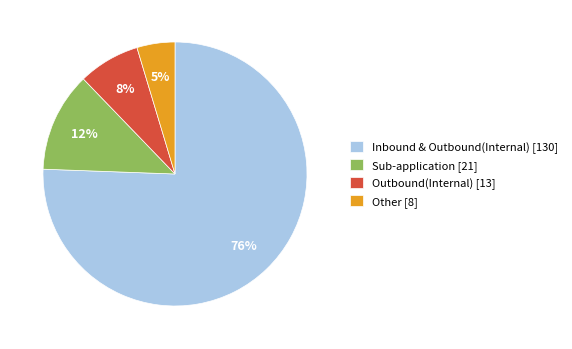

Is it true that Outbound(Internal) is 1% of the pie?

False